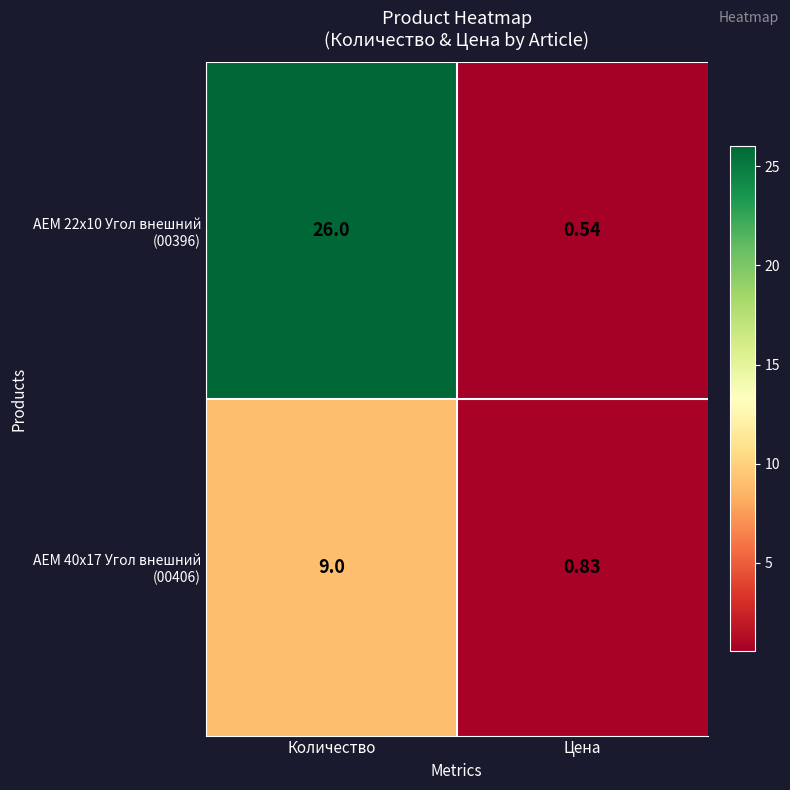

At which category is the sum across all series the highest?

Количество